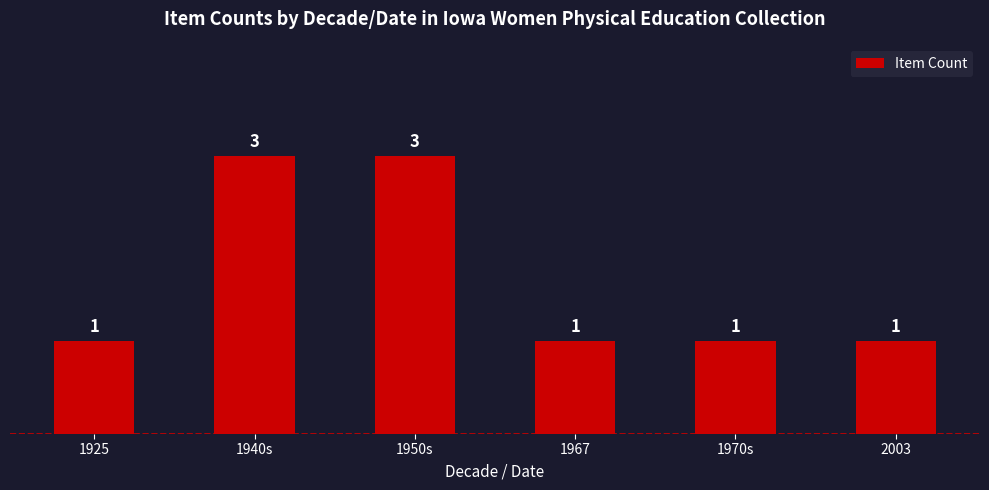

What is the difference between the values at 1970s and 1950s?

2